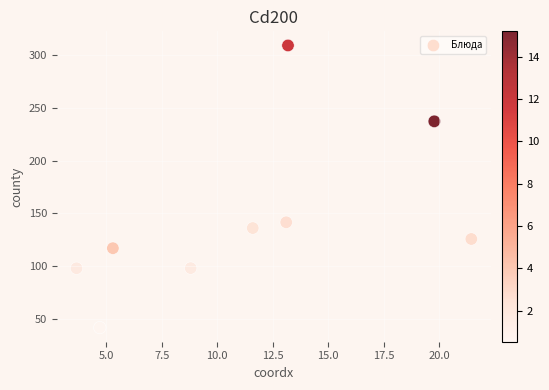

What is the average X value?

11.3